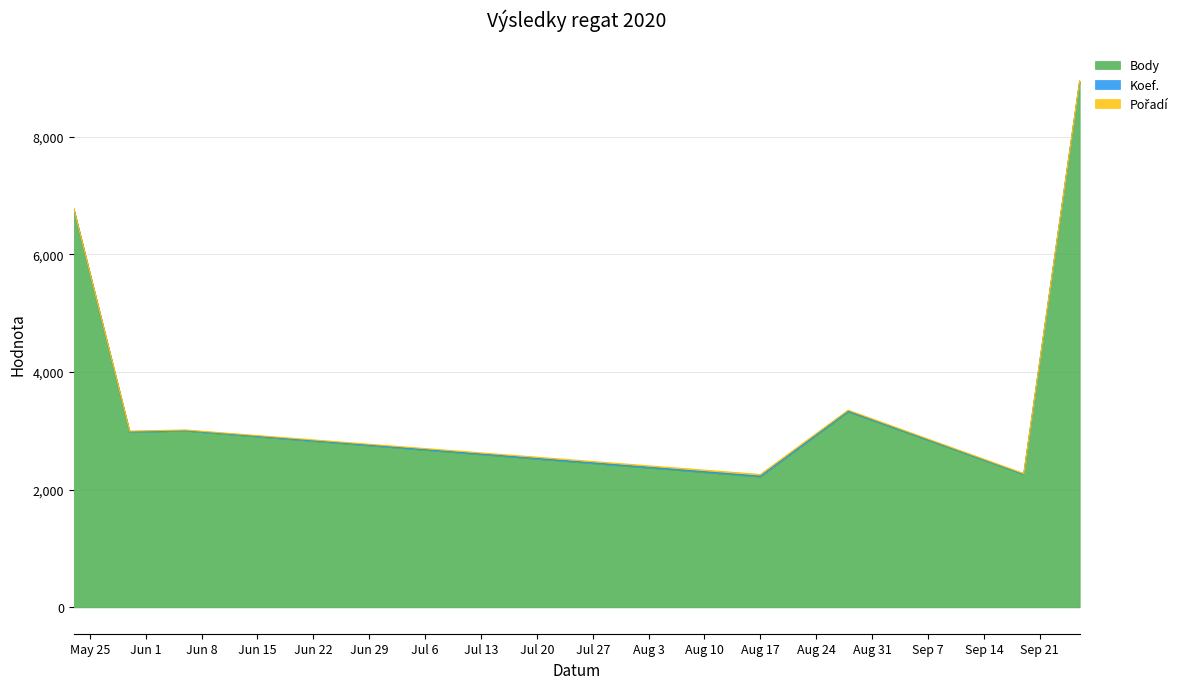

Where is Pořadí nearest to the value 15?

2020-08-28